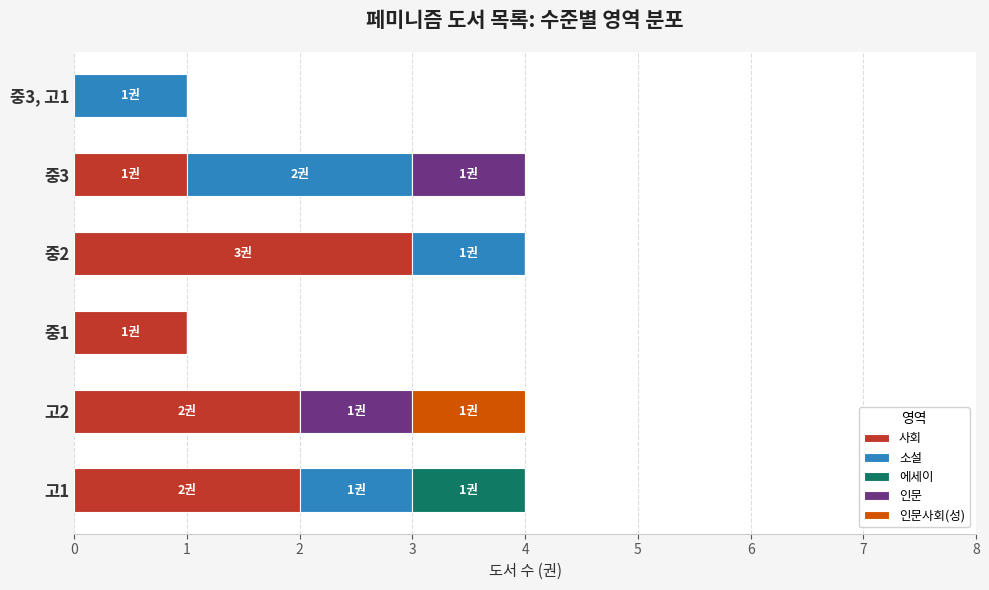

What is the average value of the 사회 series?

2